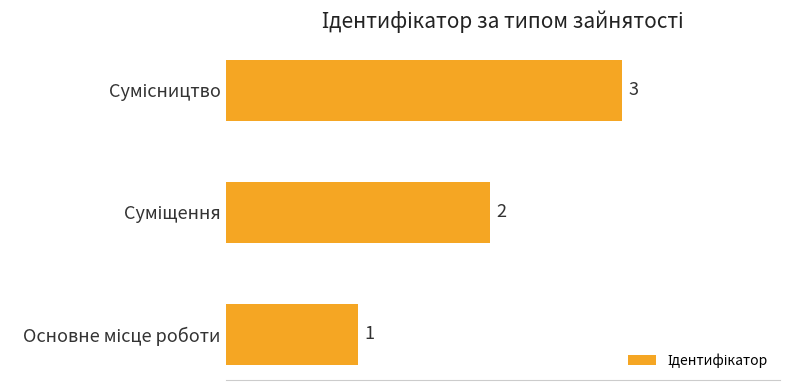

Count the values in the range 1 to 3.

3